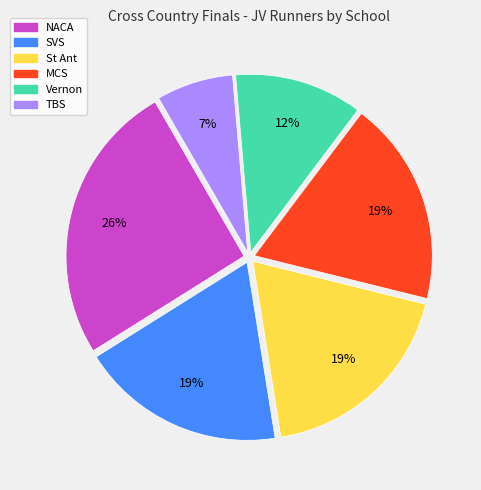

How many slices are in this pie chart?

6